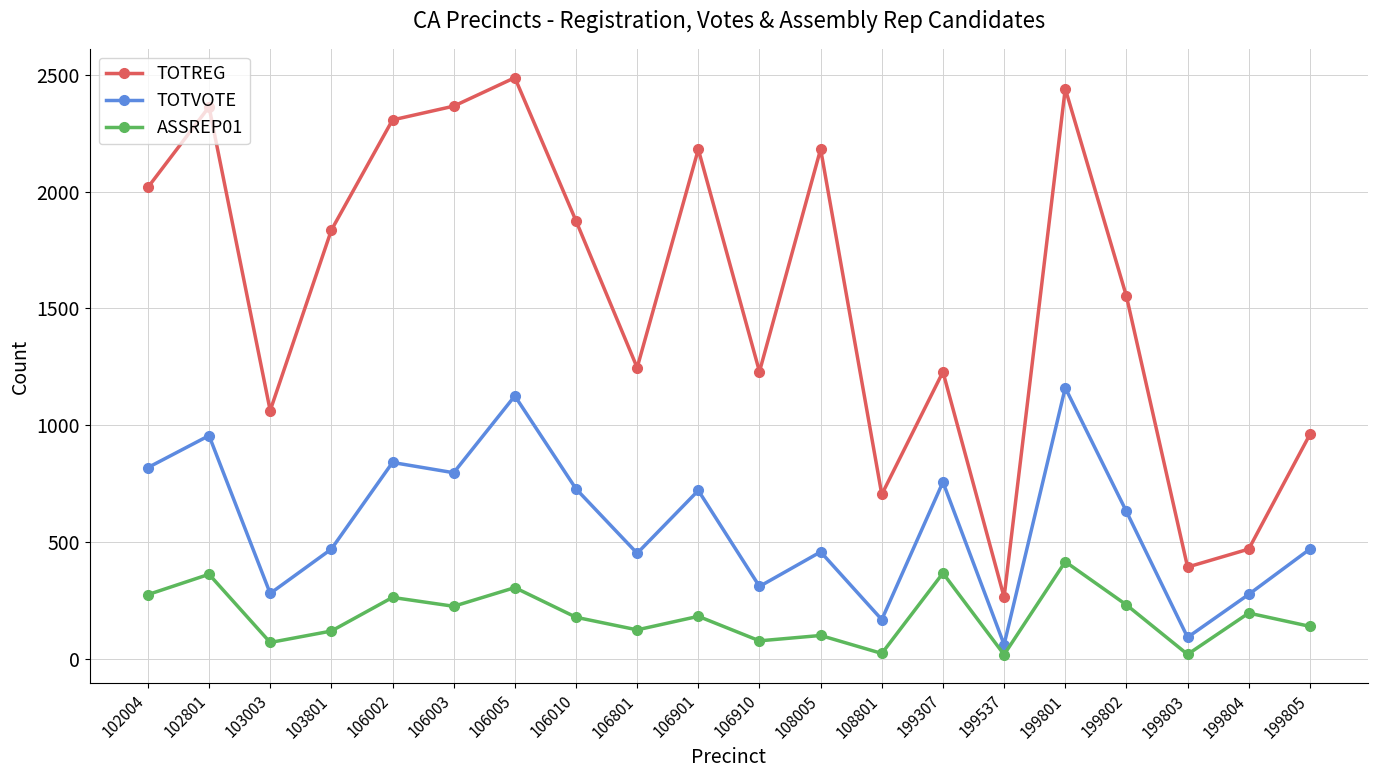

True or false: TOTREG and TOTVOTE intersect in this chart.

False